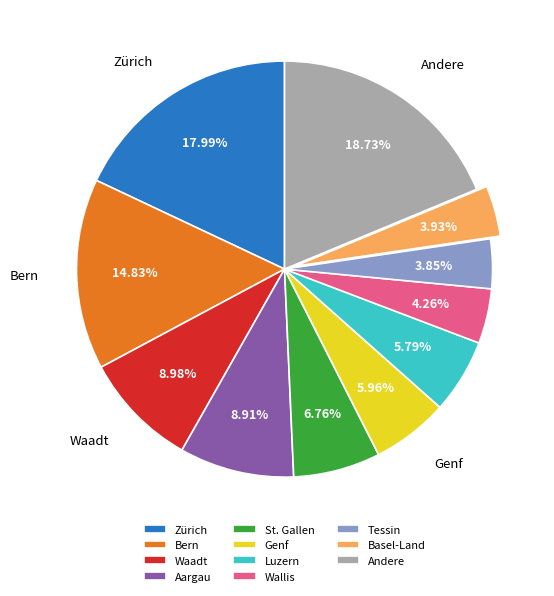

Which slice is the largest?

Andere